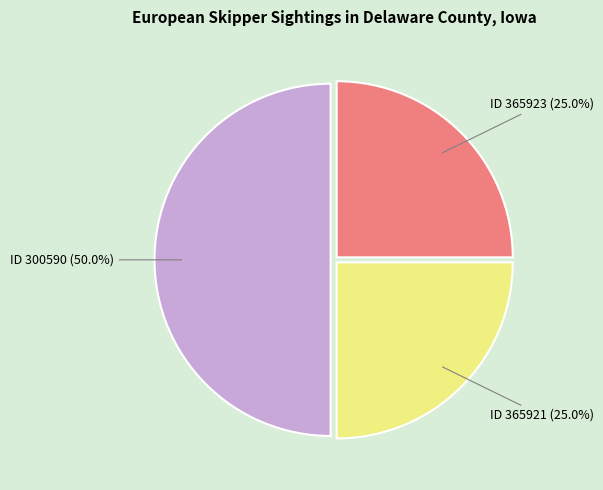

Is ID 365921 (25.0%) the majority of the pie?

No